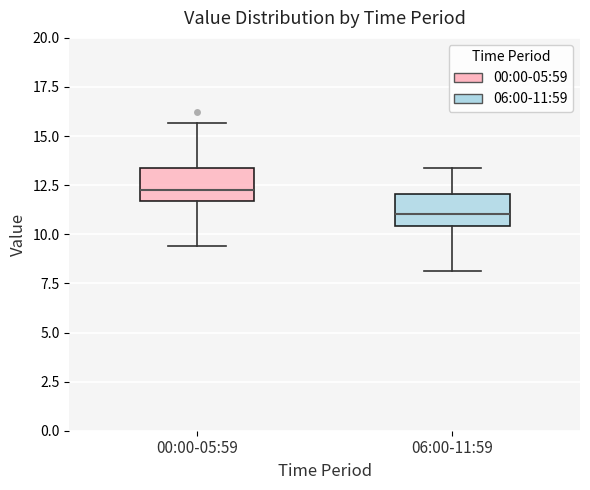

Reading left to right, transcribe this box plot: for each box, give where its median line is, the range the box spans, and where its two whiskers end, as read against the y-axis. The values are not printed on the chart, so give them approximately, as read against the axis.

00:00-05:59: median 12.5, box 11.5 to 13.5, whiskers 9.5 to 15.5
06:00-11:59: median 11.0, box 10.5 to 12.0, whiskers 8.0 to 13.5